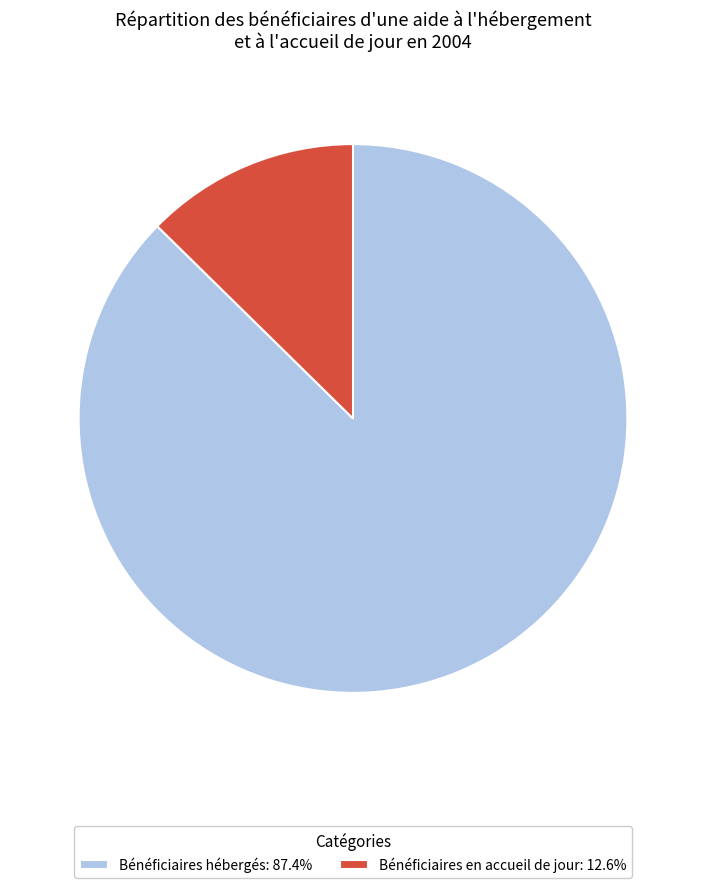

Count the number of slices in the pie.

2